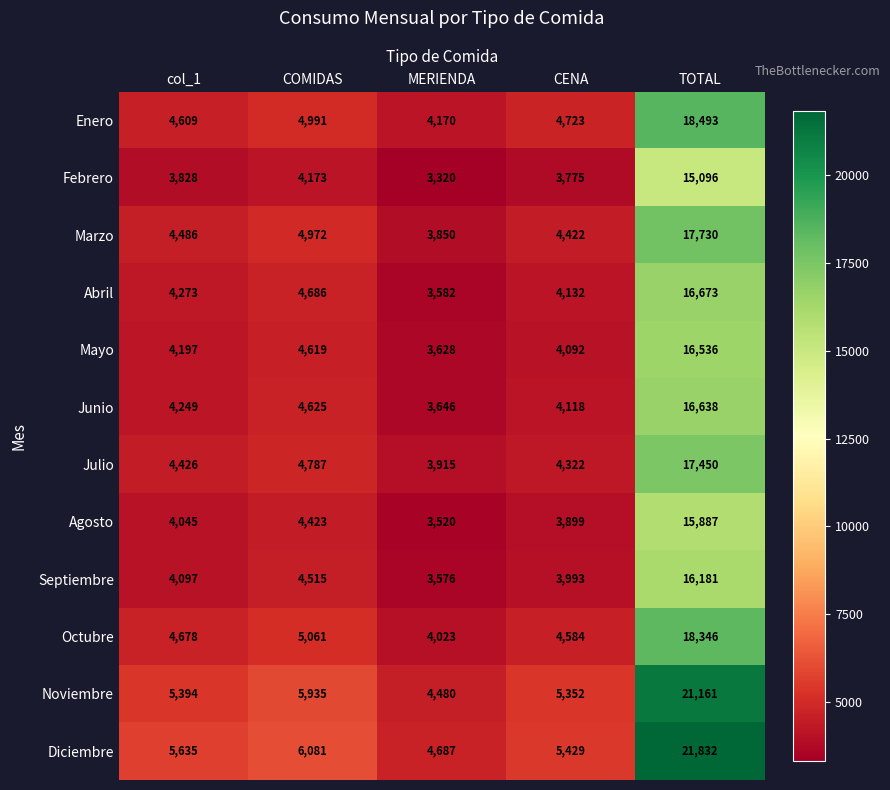

What is the spread (max minus min) of values at MERIENDA?

1367